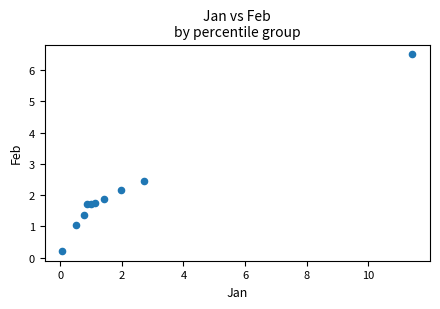

What is the average X value?

2.2